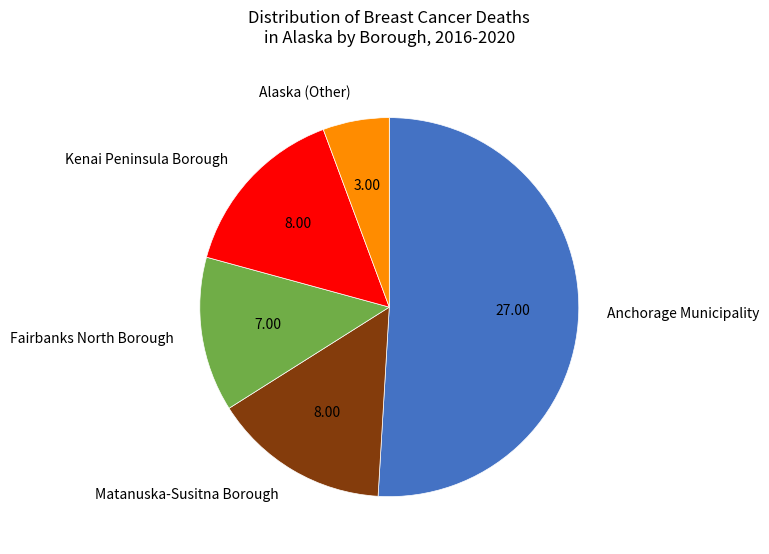

True or false: Kenai Peninsula Borough accounts for 15% of the total.

True